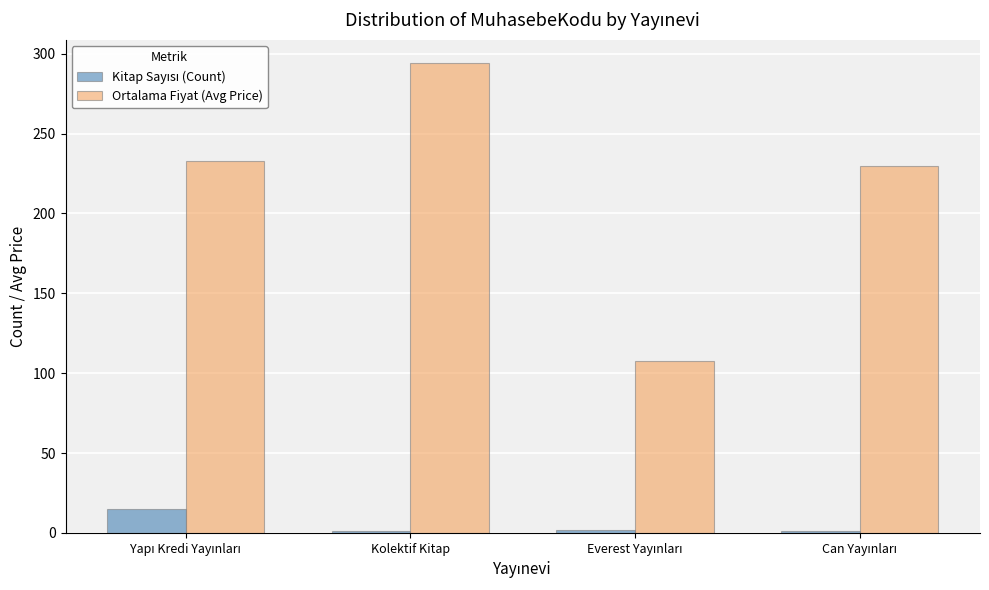

Which series has the largest range (max minus min)?

Ortalama Fiyat (Avg Price)